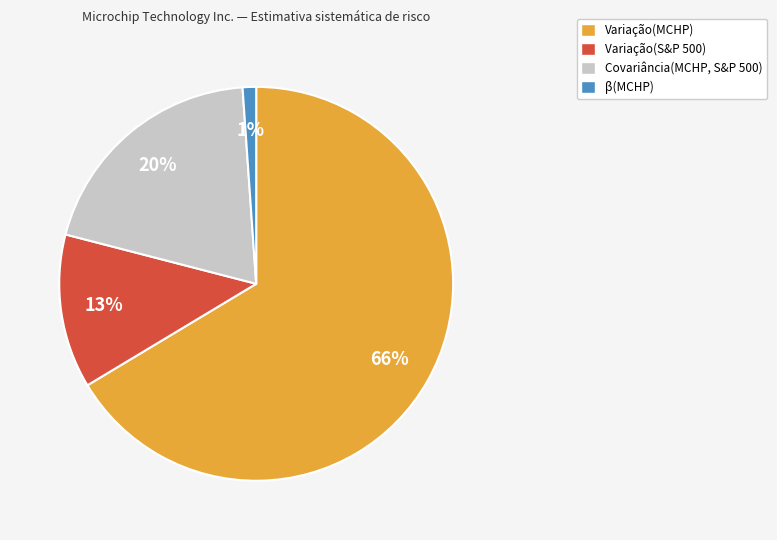

Which slice is the smallest?

β(MCHP)